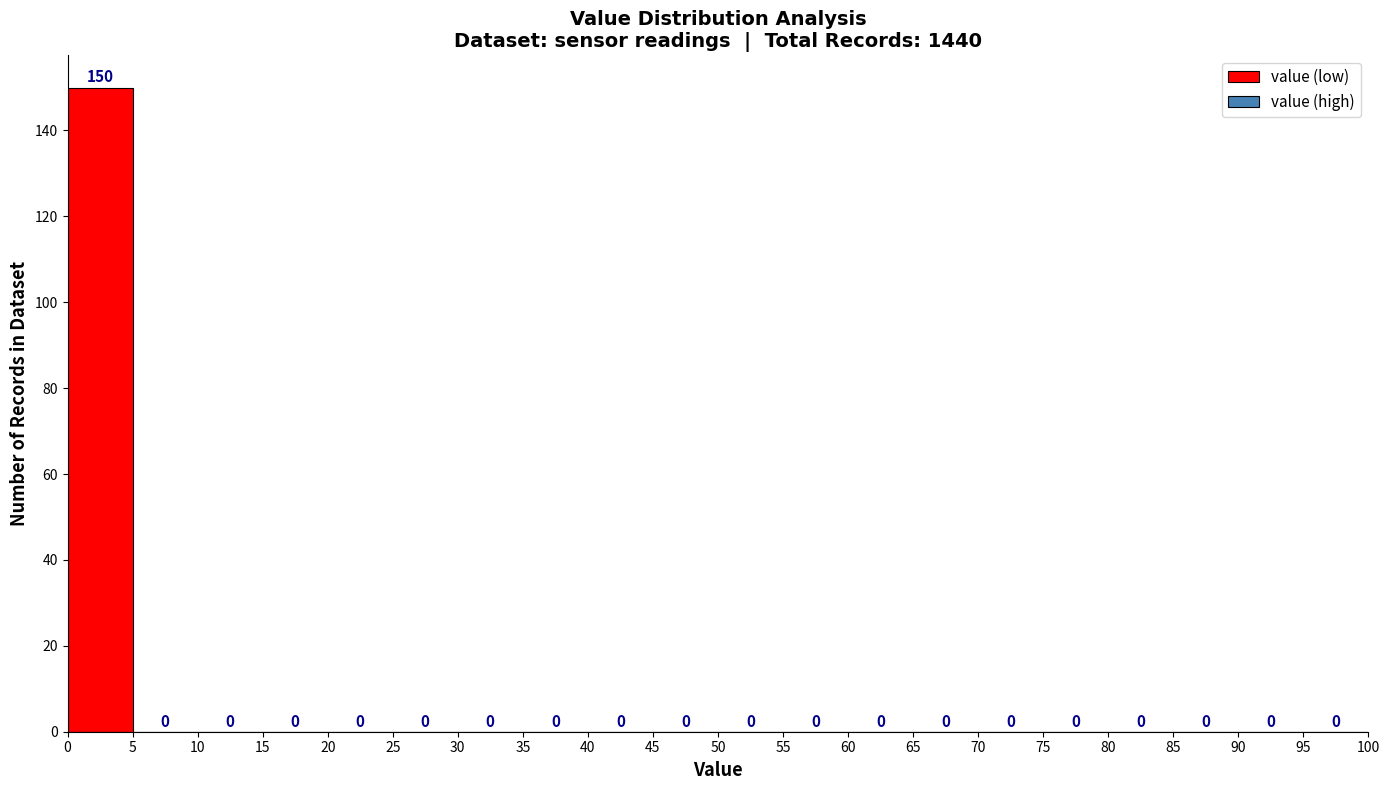

Reading left to right, transcribe this chart: for each bar, give the range it covers on the x-axis and its height.

0 to 5: 150
5 to 10: 0
10 to 15: 0
15 to 20: 0
20 to 25: 0
25 to 30: 0
30 to 35: 0
35 to 40: 0
40 to 45: 0
45 to 50: 0
50 to 55: 0
55 to 60: 0
60 to 65: 0
65 to 70: 0
70 to 75: 0
75 to 80: 0
80 to 85: 0
85 to 90: 0
90 to 95: 0
95 to 100: 0